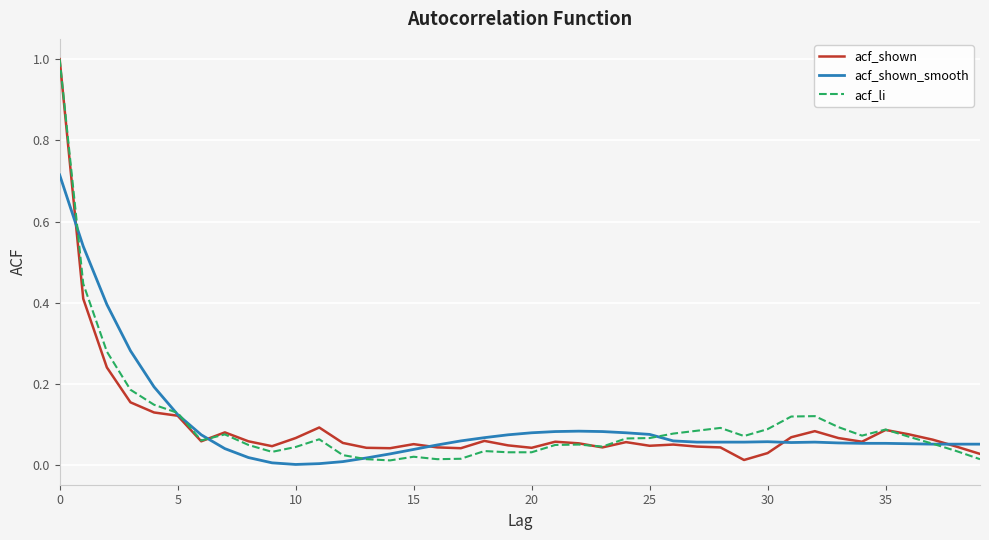

True or false: acf_li has a value of 0.2 at 30.

False